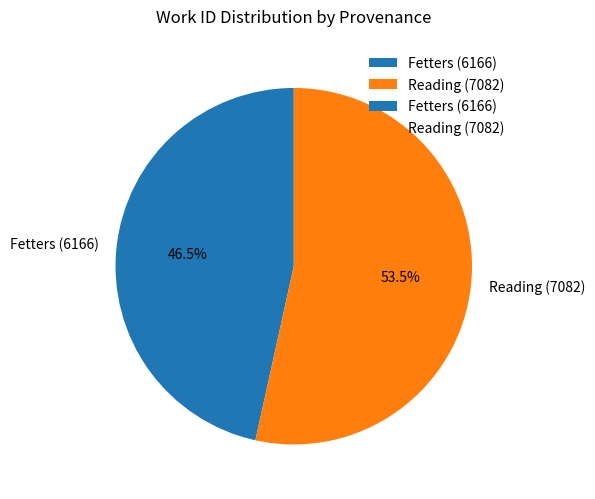

How many slices are in this pie chart?

2